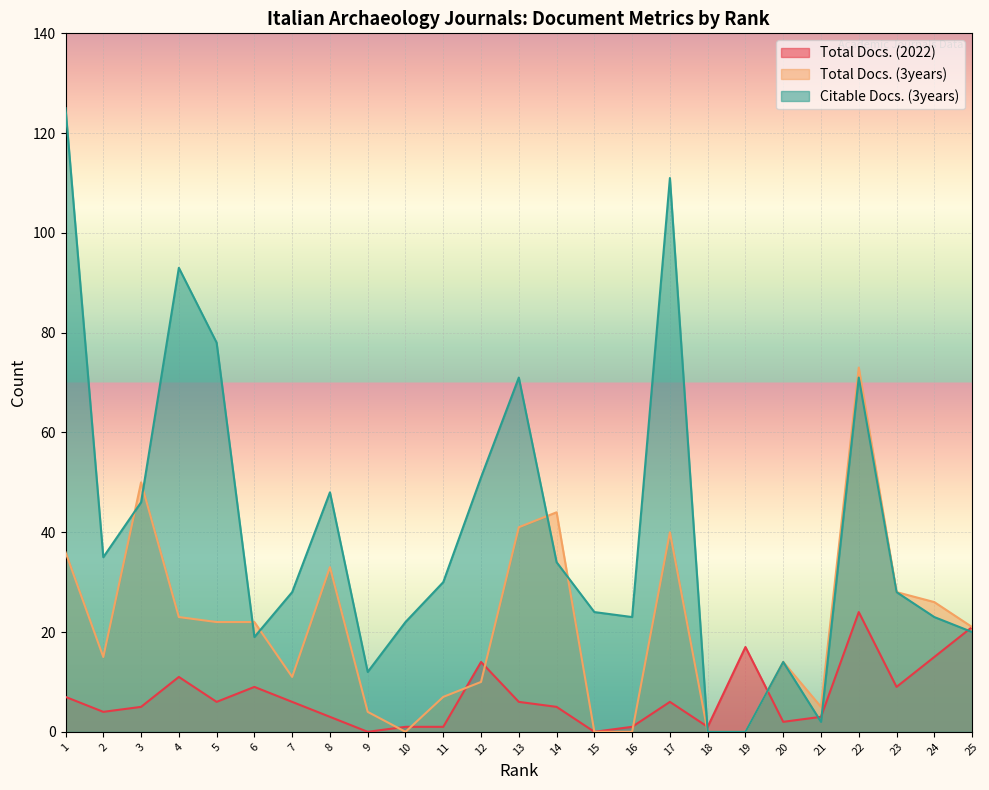

In Total Docs. (2022), how many points are higher than both neighbors (excluding endpoints)?

6